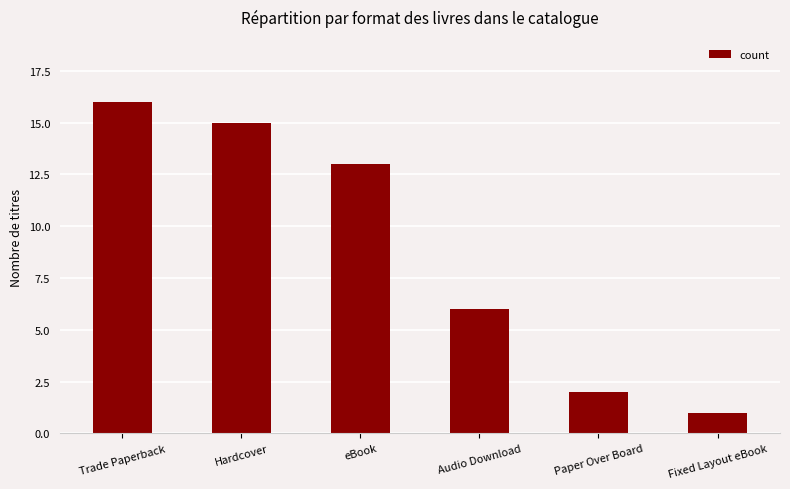

What is the value of the 1st bar from the left?

16